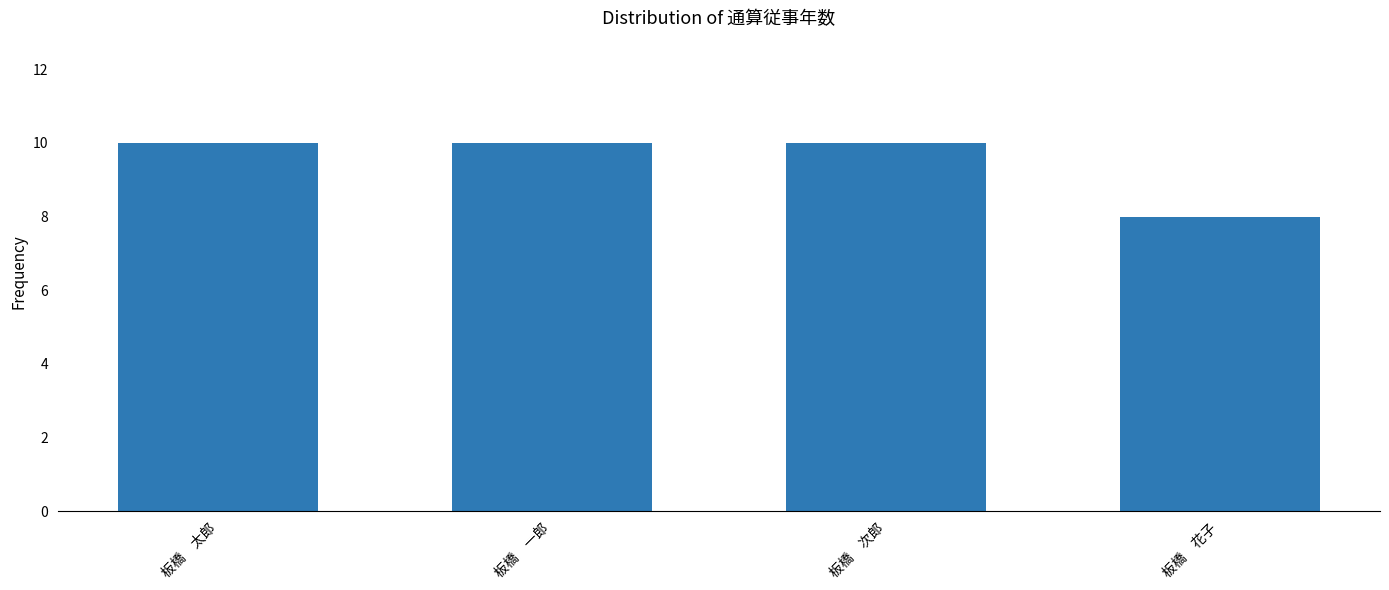

The value at 板橋　太郎 is 3. True or false?

False